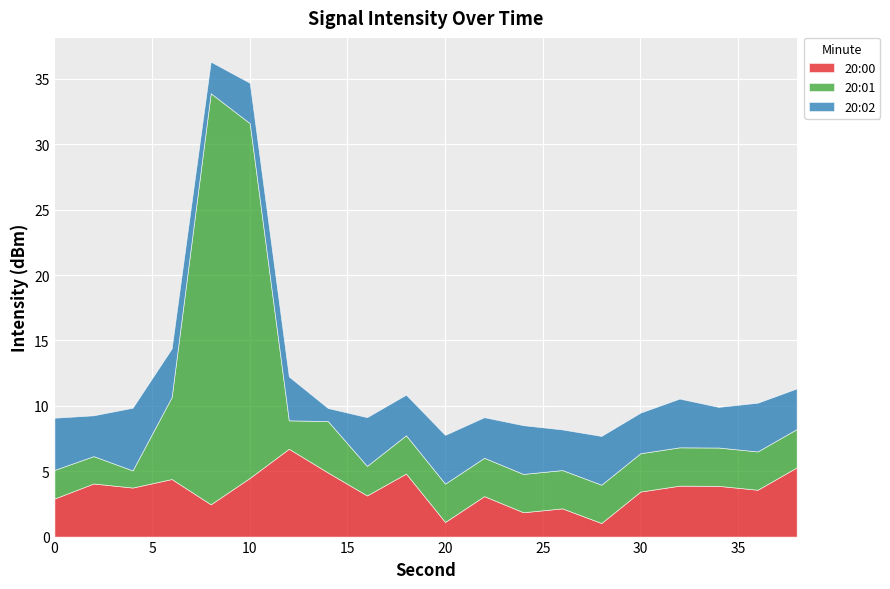

Is it true that 20:00 equals -164.6 at 8?

False